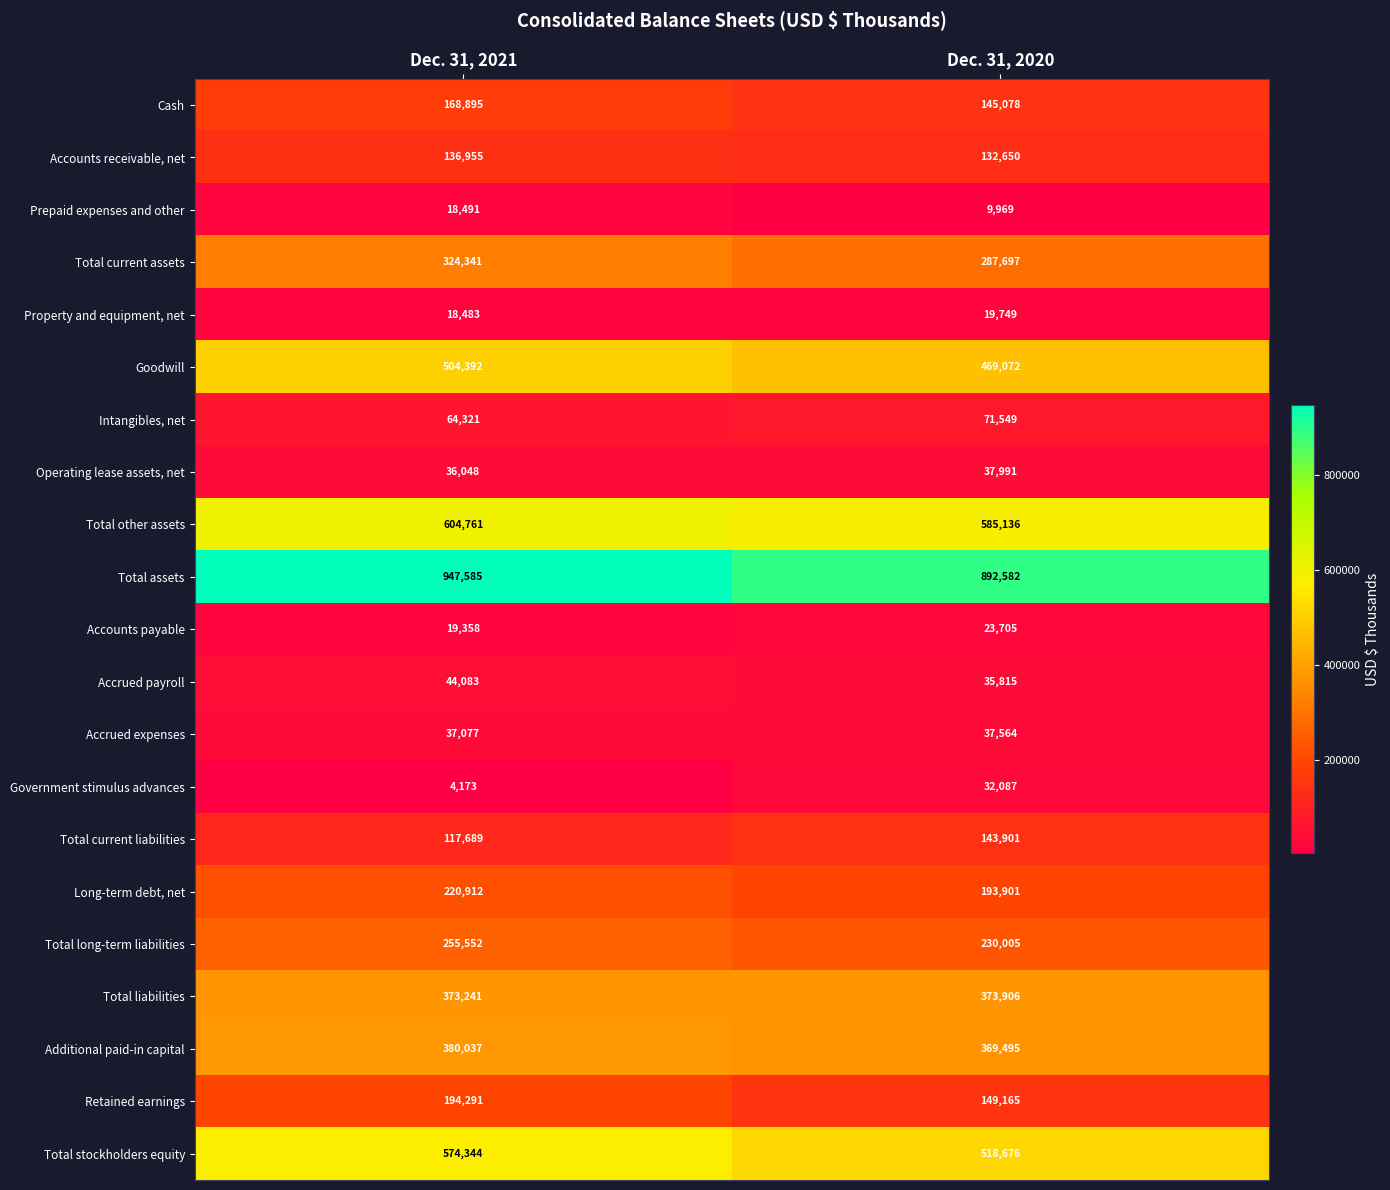

What is the total value across all series at Dec. 31, 2020?

4759693